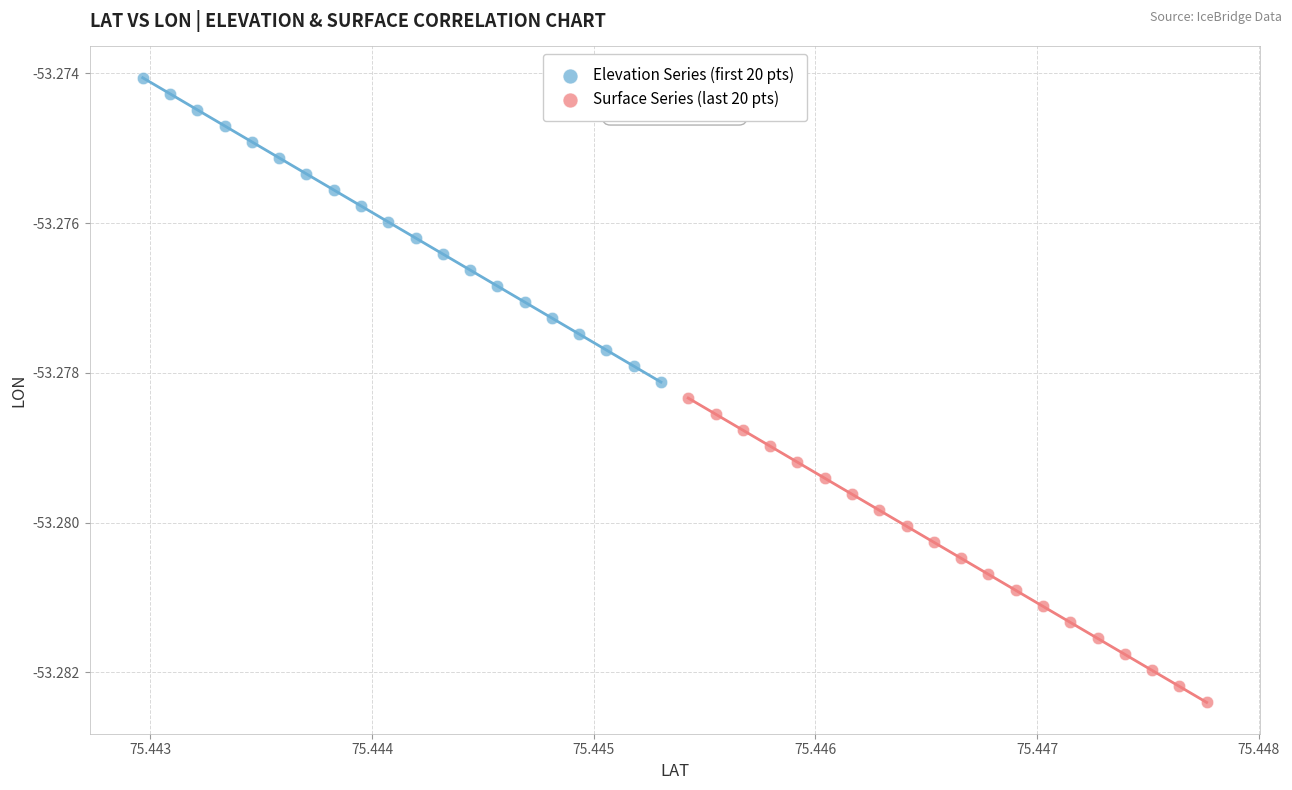

Which series has the widest spread of Y values?

Elevation Series (first 20 pts)